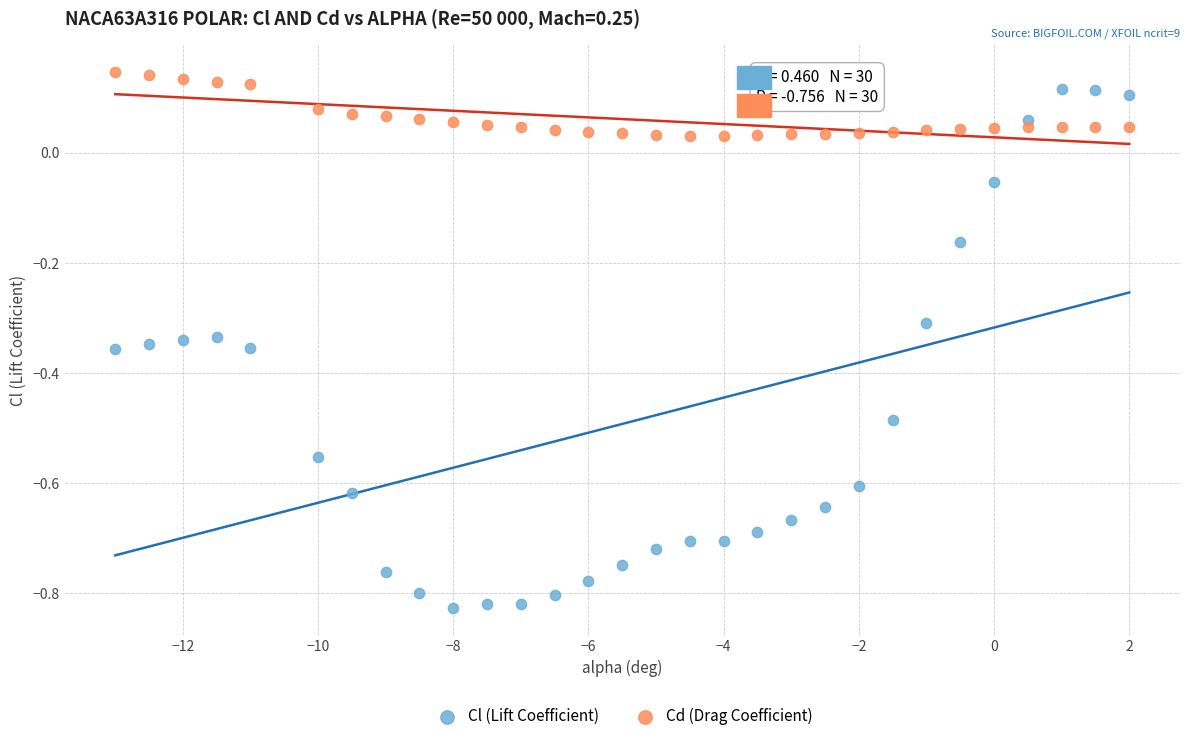

Which series reaches the maximum Y coordinate?

Cd (Drag Coefficient)